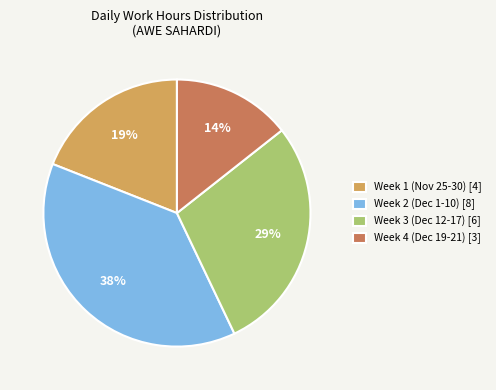

Which has a higher value, Week 3 (Dec 12-17) [6] or Week 1 (Nov 25-30) [4]?

Week 3 (Dec 12-17) [6]